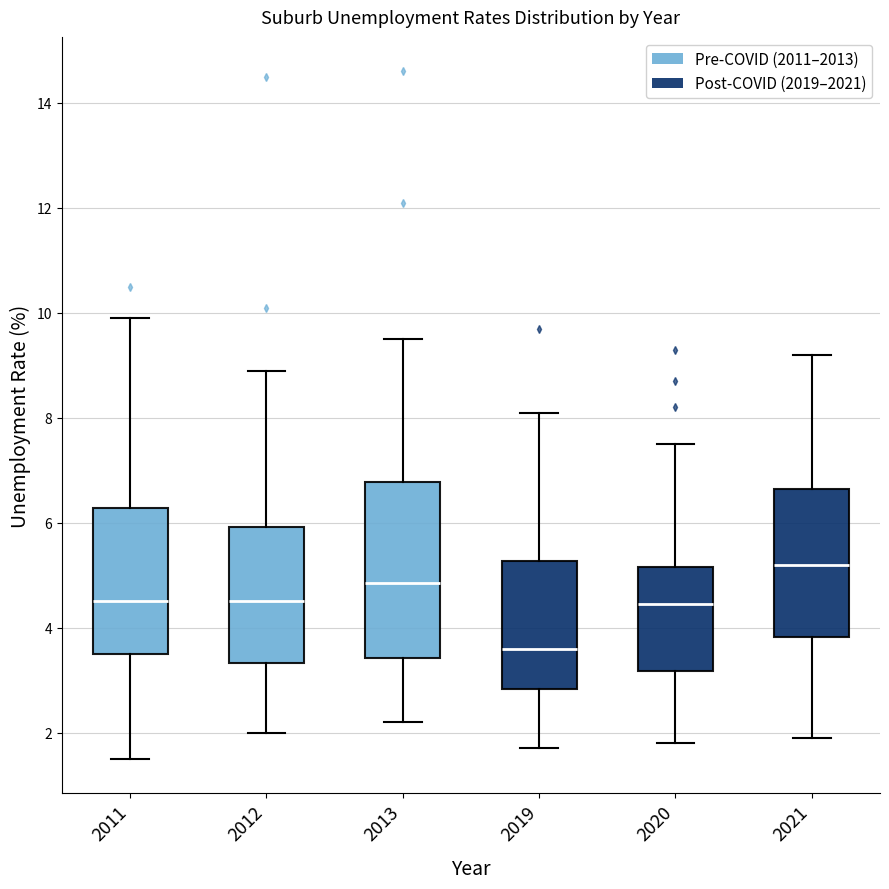

Reading left to right, transcribe this box plot: for each box, give where its median line is, the range the box spans, and where its two whiskers end, as read against the y-axis. The values are not printed on the chart, so give them approximately, as read against the axis.

2011: median 4.6, box 3.6 to 6.2, whiskers 1.6 to 10.0
2012: median 4.6, box 3.4 to 6.0, whiskers 2.0 to 9.0
2013: median 4.8, box 3.4 to 6.8, whiskers 2.2 to 9.6
2019: median 3.6, box 2.8 to 5.2, whiskers 1.8 to 8.2
2020: median 4.4, box 3.2 to 5.2, whiskers 1.8 to 7.6
2021: median 5.2, box 3.8 to 6.6, whiskers 2.0 to 9.2